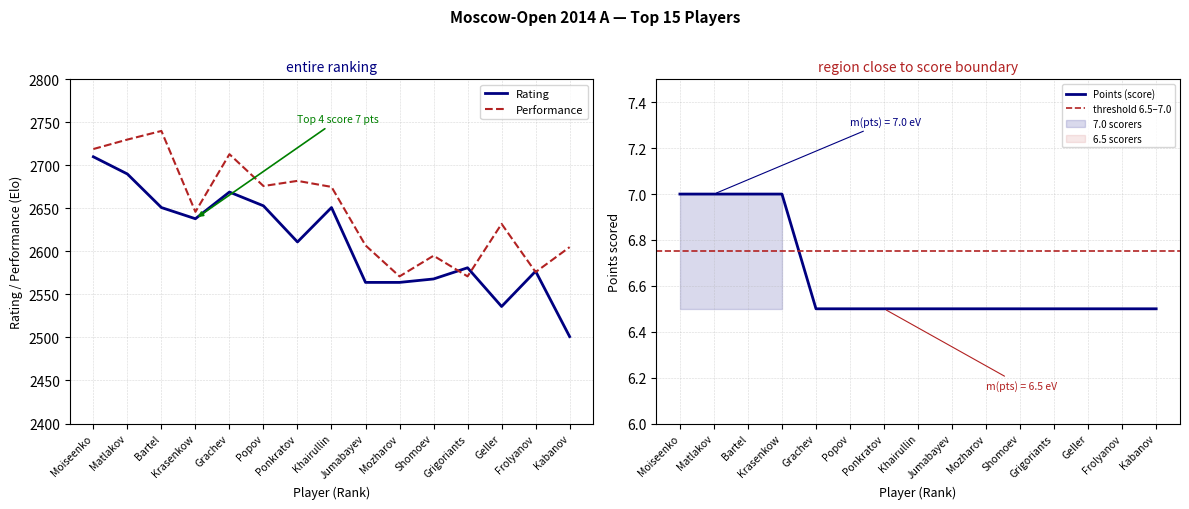

How many Points values are between 6 and 7?

15